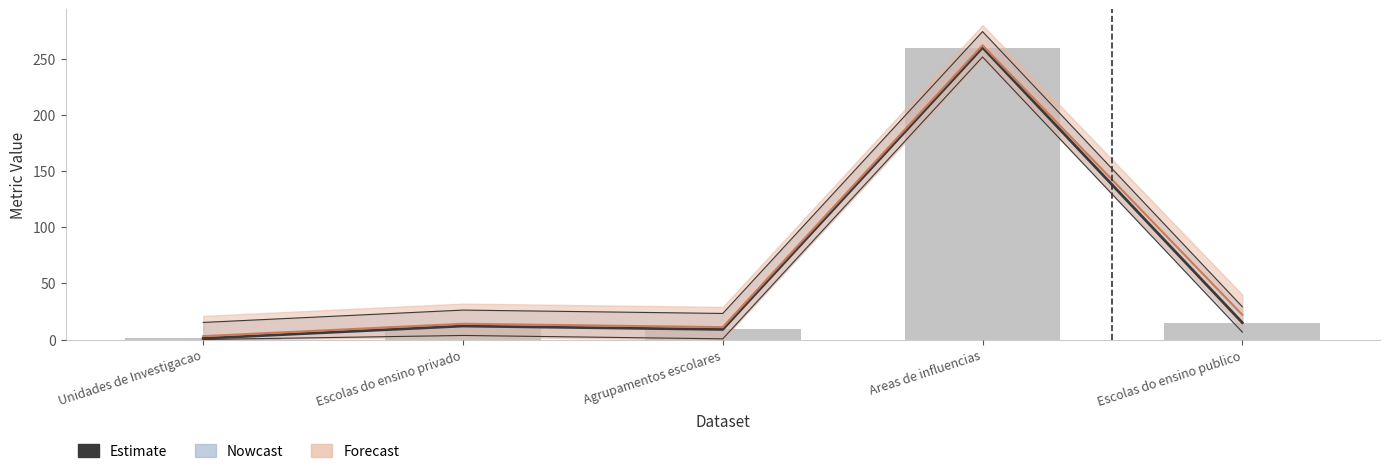

What is the change in value from Escolas do ensino privado to Escolas do ensino publico?

+3